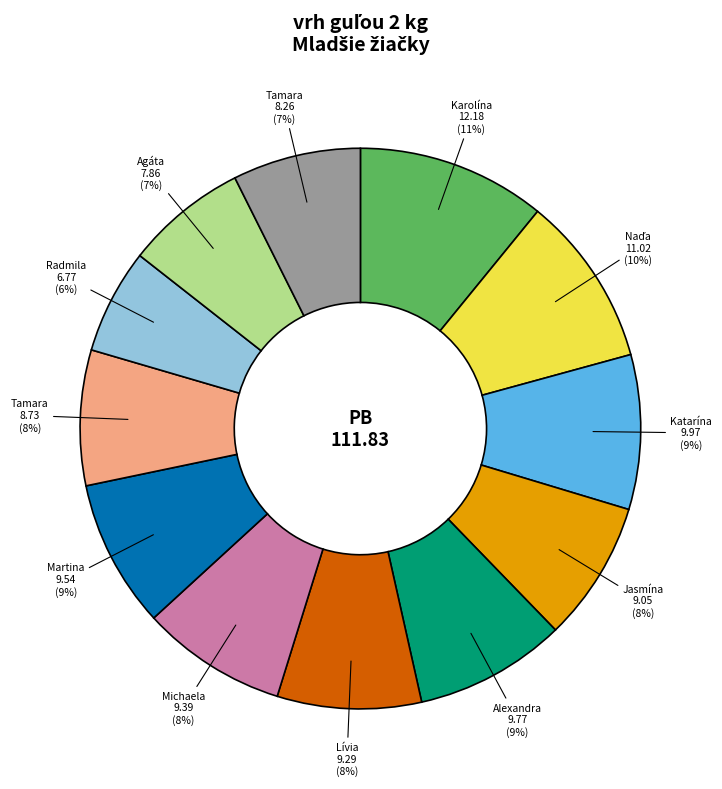

Is there a majority slice in this chart?

No